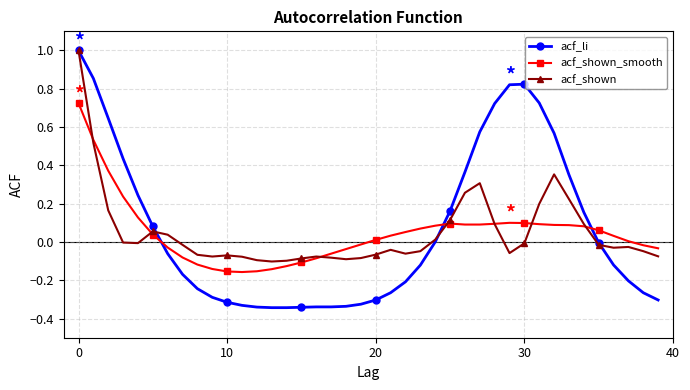

What is the maximum value for acf_shown?

1.0